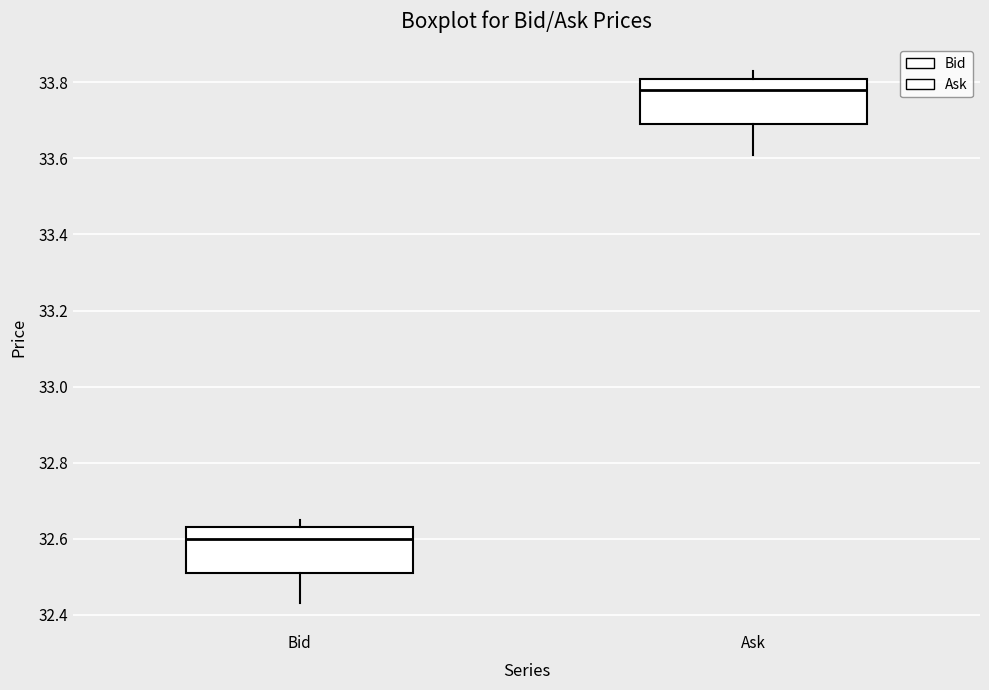

Reading left to right, transcribe this box plot: for each box, give where its median line is, the range the box spans, and where its two whiskers end, as read against the y-axis. The values are not printed on the chart, so give them approximately, as read against the axis.

Bid: median 32.60, box 32.52 to 32.64, whiskers 32.44 to 32.66
Ask: median 33.78, box 33.70 to 33.82, whiskers 33.62 to 33.84